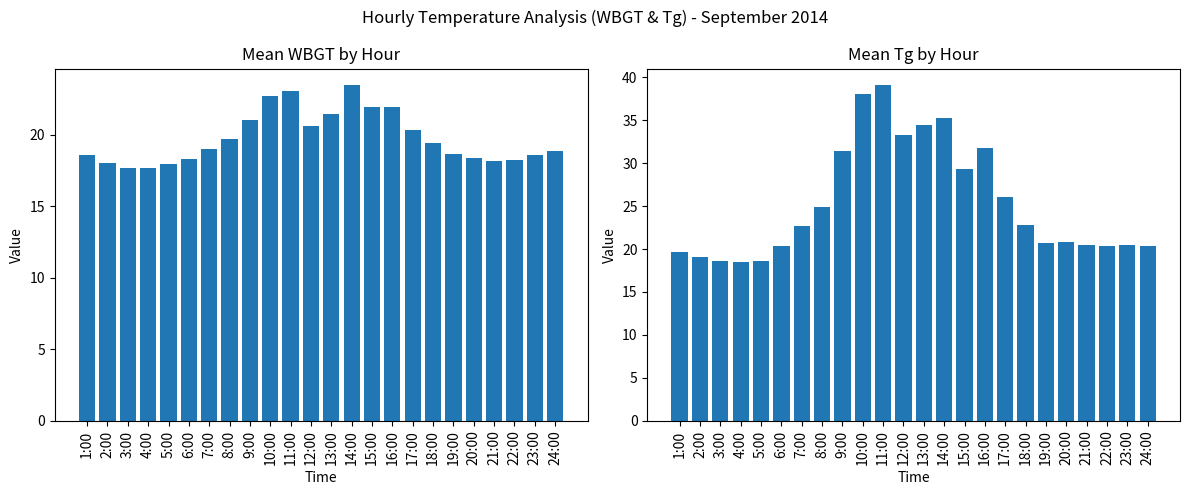

List the series in order of their overall mean, highest first.

Tg, WBGT